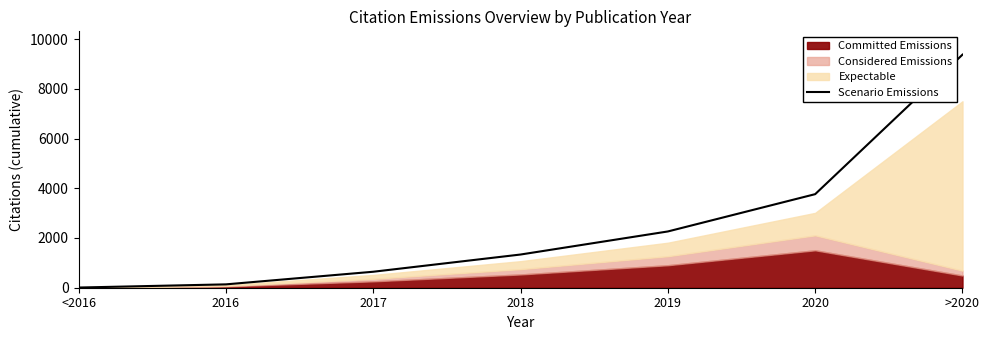

True or false: there are more than 2 points higher than both neighbors.

False